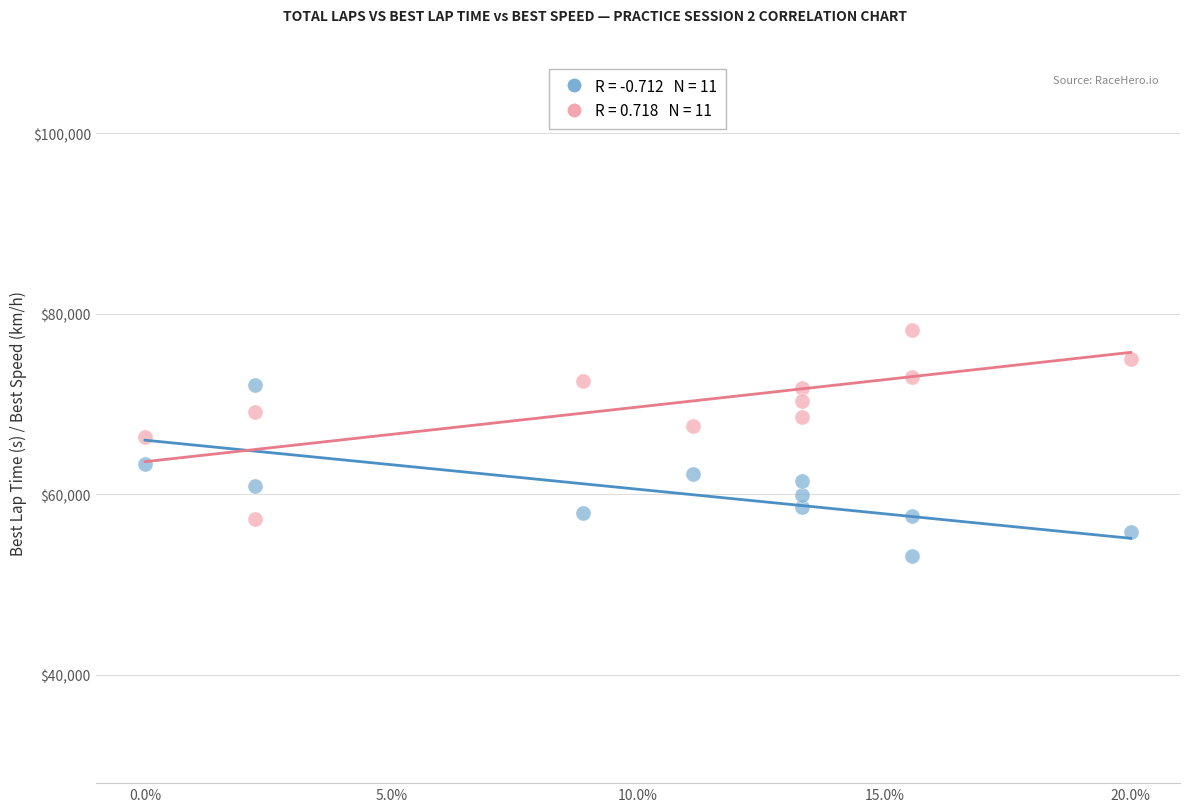

Across all data points, what is the range of Y values (max minus min)?

25074.0